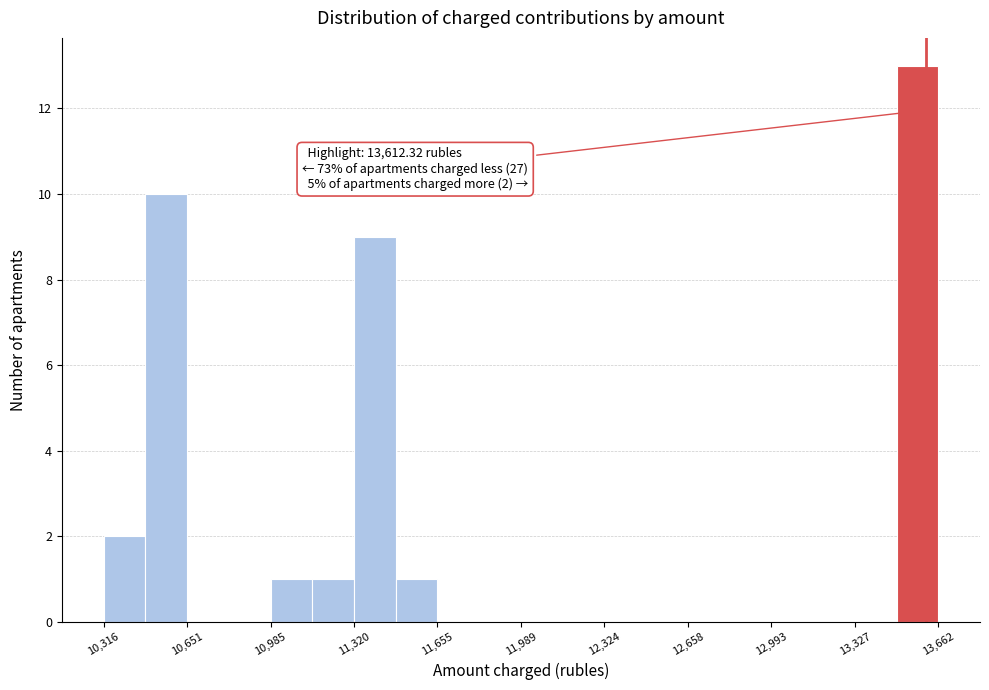

Read against the x-axis, roughly where is the centre of the tallest bar?

13600